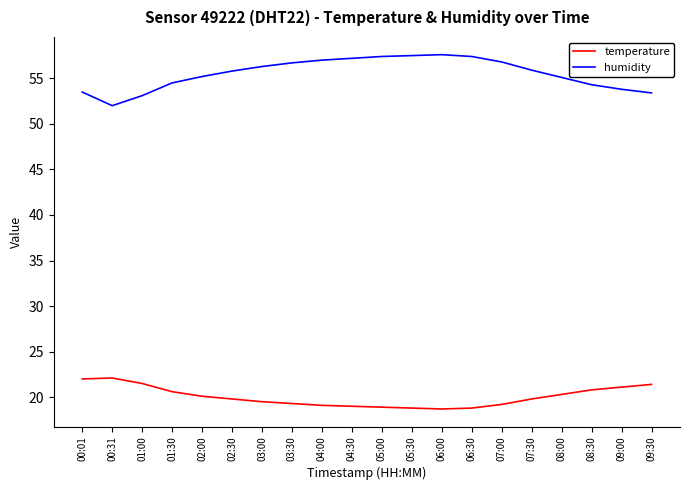

What is the difference between the temperature values at 01:30 and 07:00?

1.4